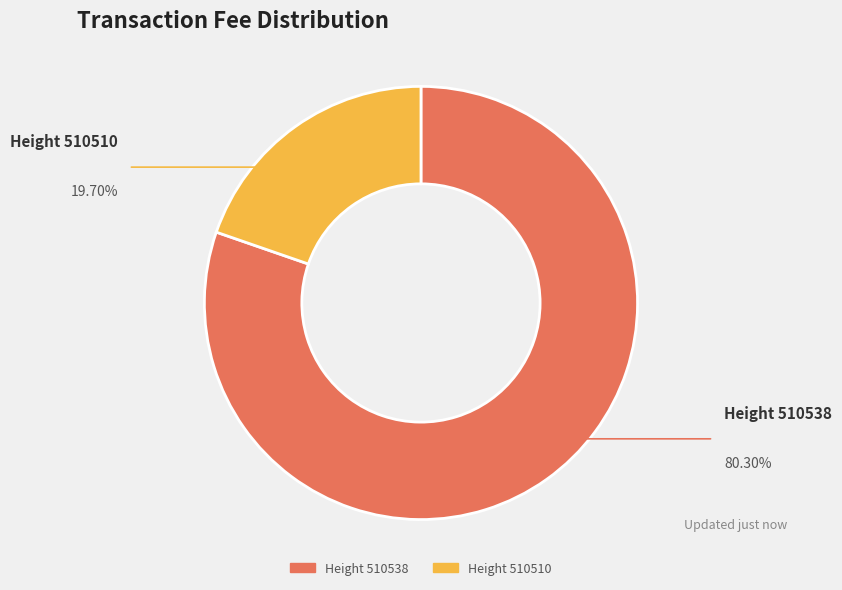

Is there a majority slice in this chart?

Yes